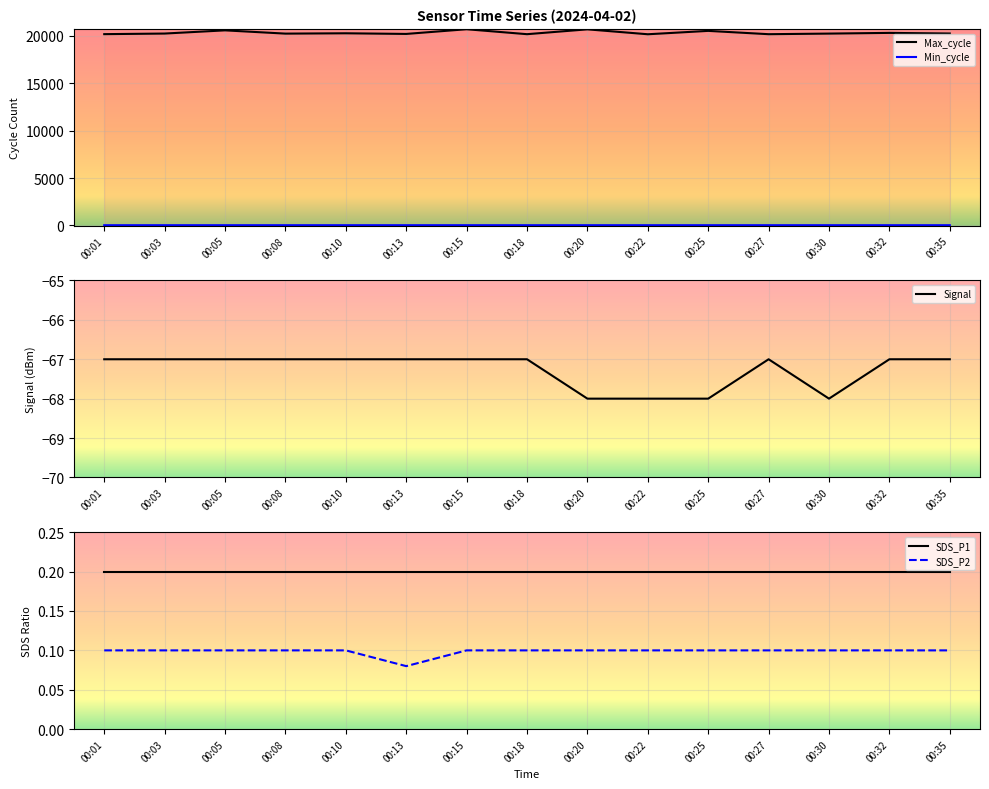

What is the sum of all SDS_P2 values?

1.5